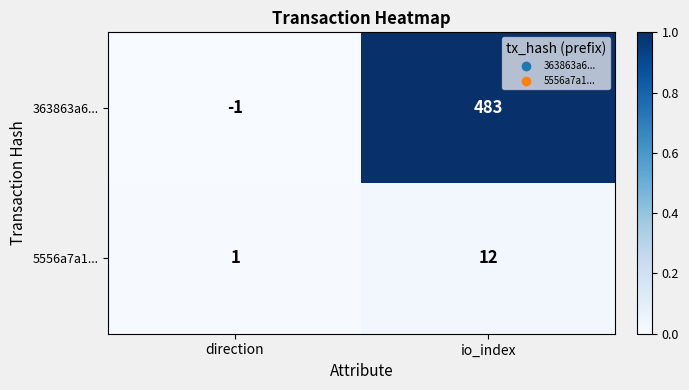

Reading right to left, what are all the values shown in this chart?

363863a6...: 483	-1
5556a7a1...: 12	1